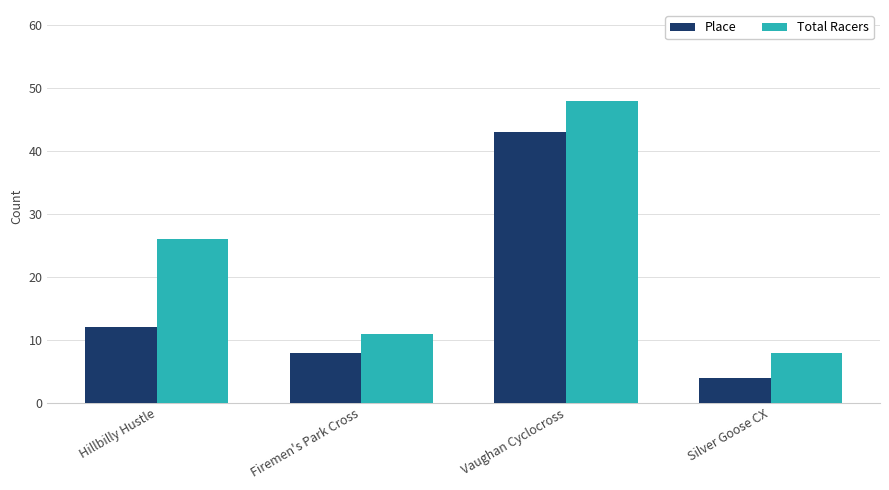

List the labels in order of Place value, smallest first.

Silver Goose CX, Firemen's Park Cross, Hillbilly Hustle, Vaughan Cyclocross